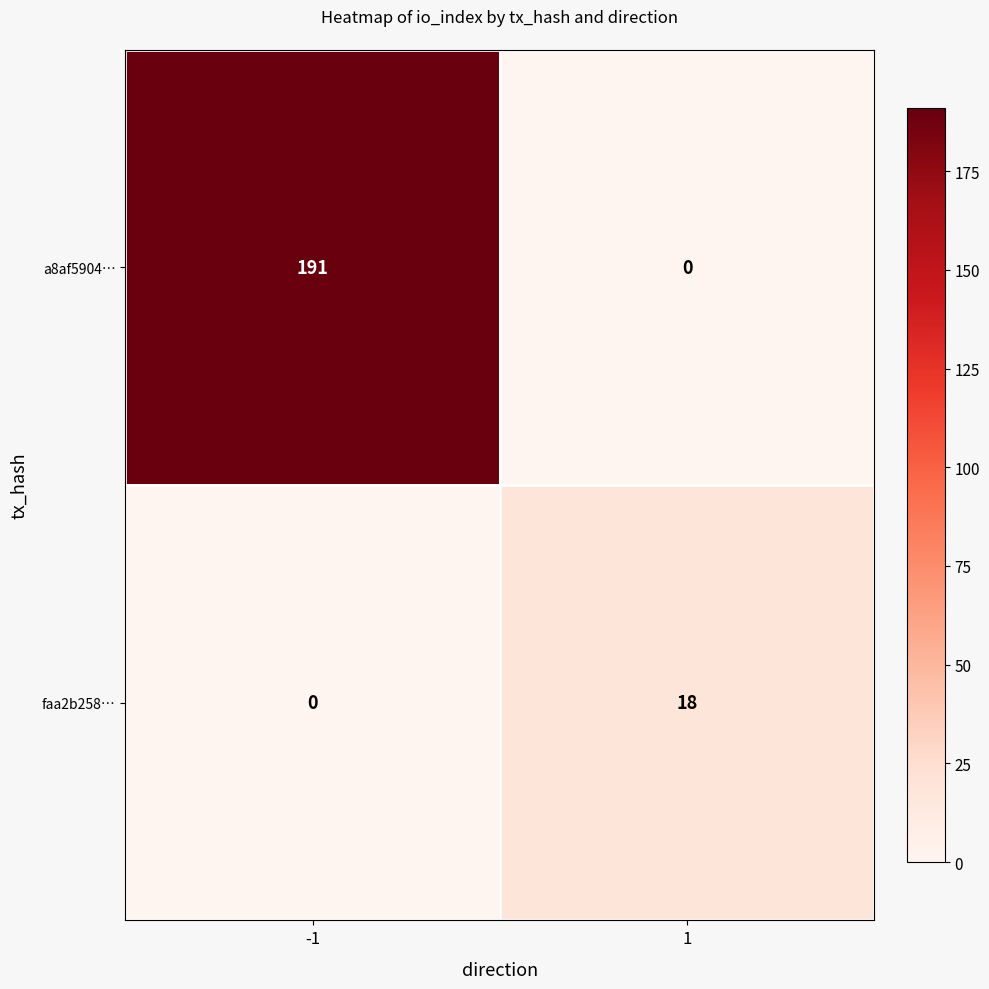

What is the sum of the faa2b258… values at -1 and 1?

18